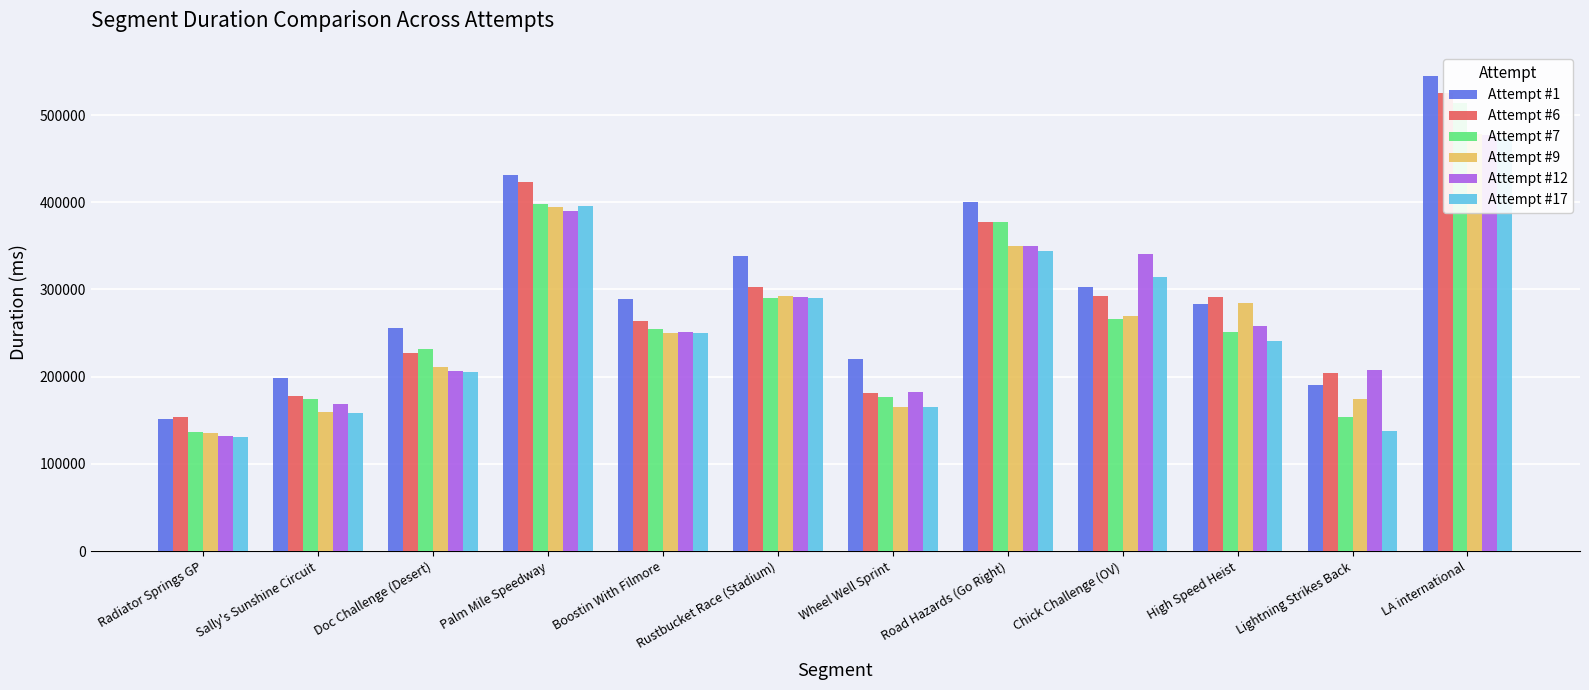

Is it true that Attempt #9 equals 192786 at High Speed Heist?

False